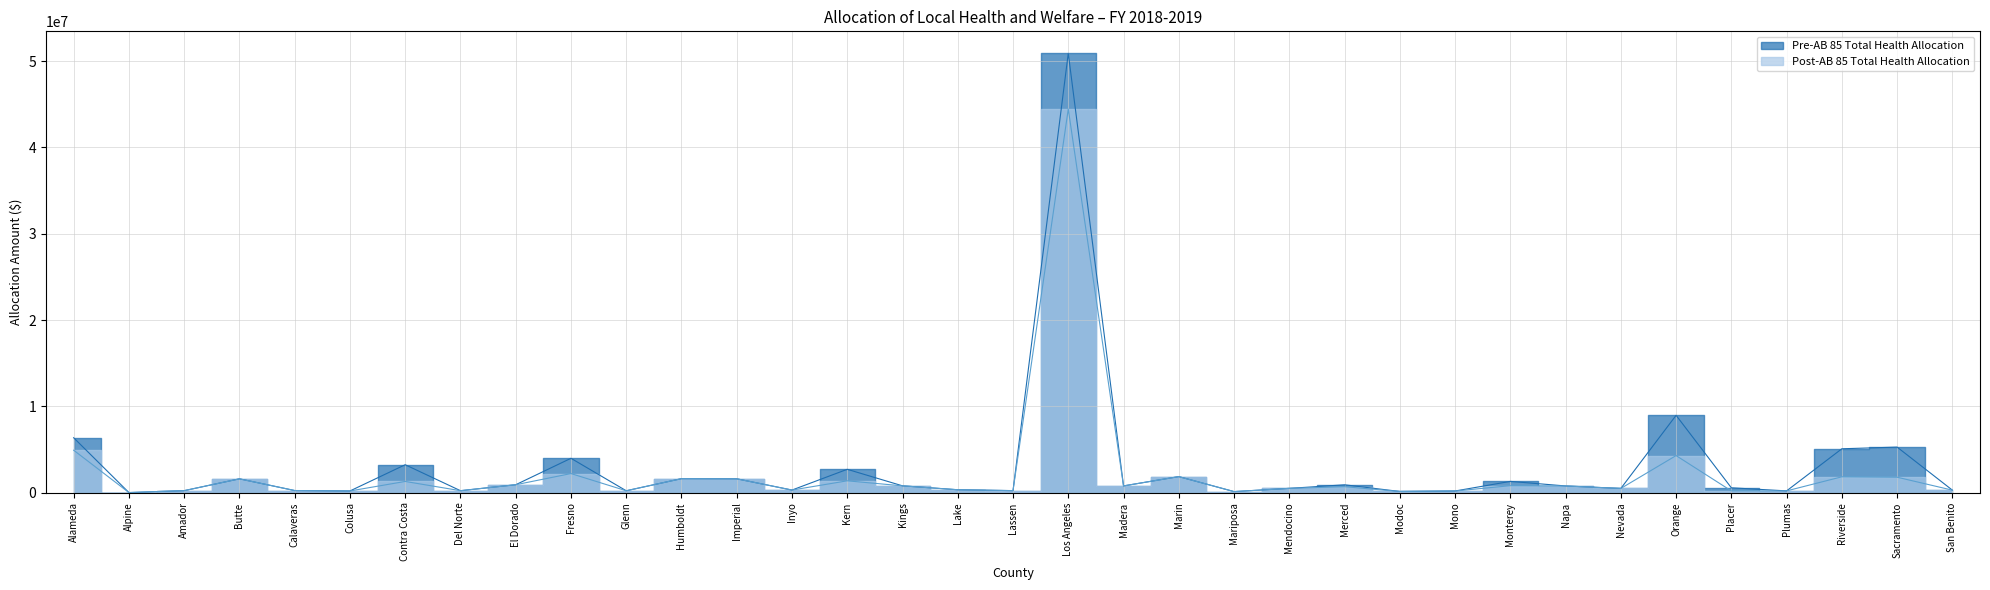

True or false: Pre-AB 85 Total Health Allocation and Post-AB 85 Total Health Allocation cross at least once.

False